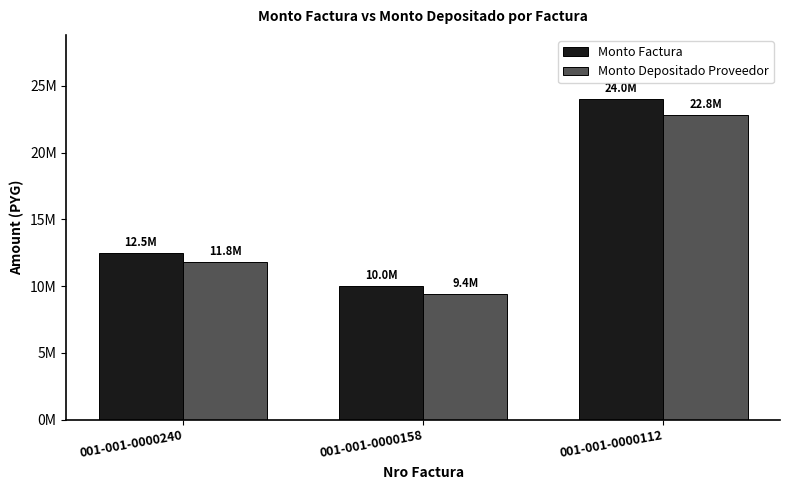

What is the spread (max minus min) of values at 001-001-0000240?

725909